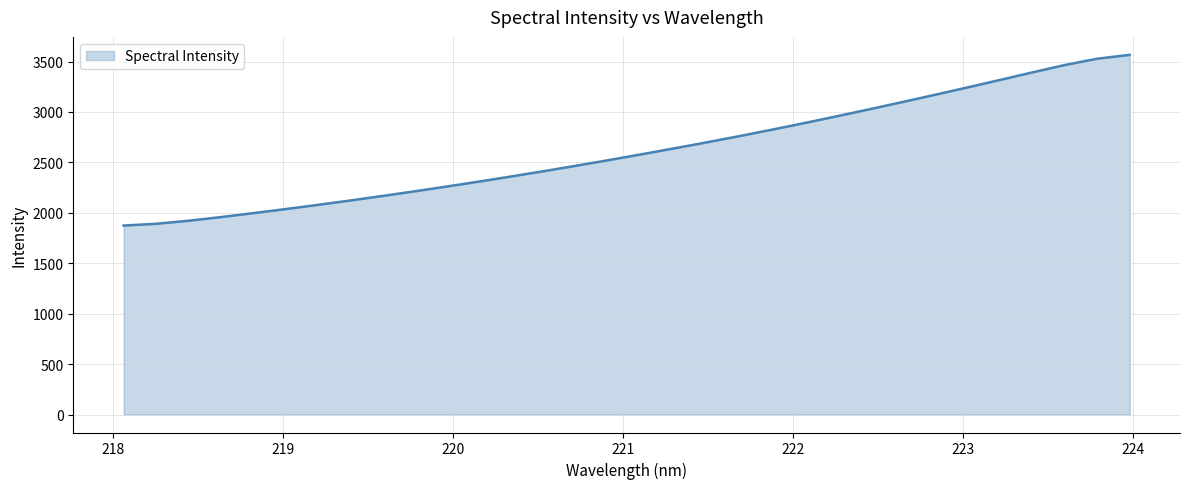

What is the difference between the maximum and minimum values?

1692.6